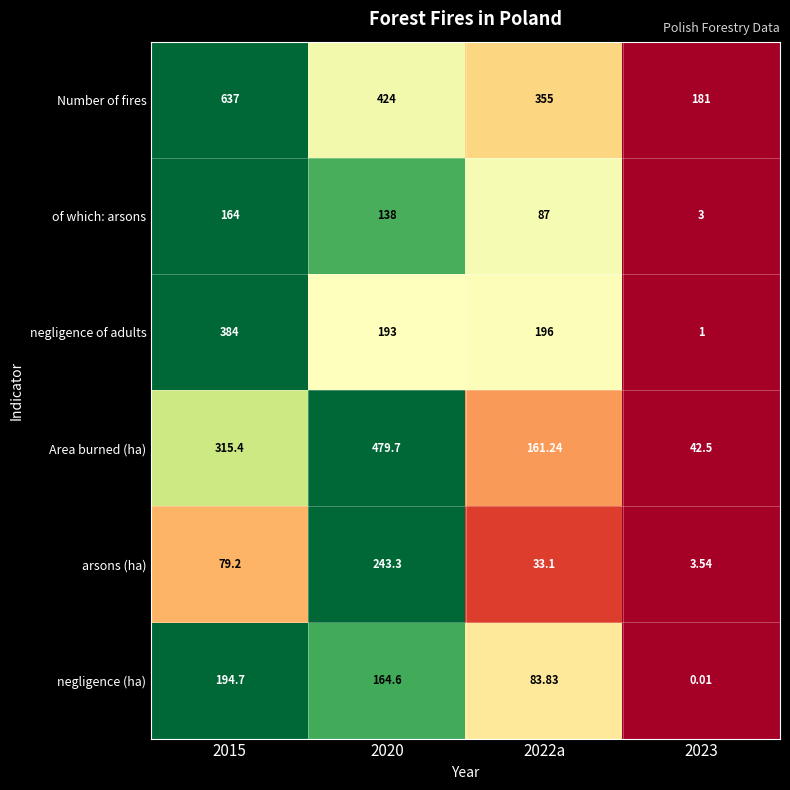

Which series has the largest total across all categories?

Number of fires